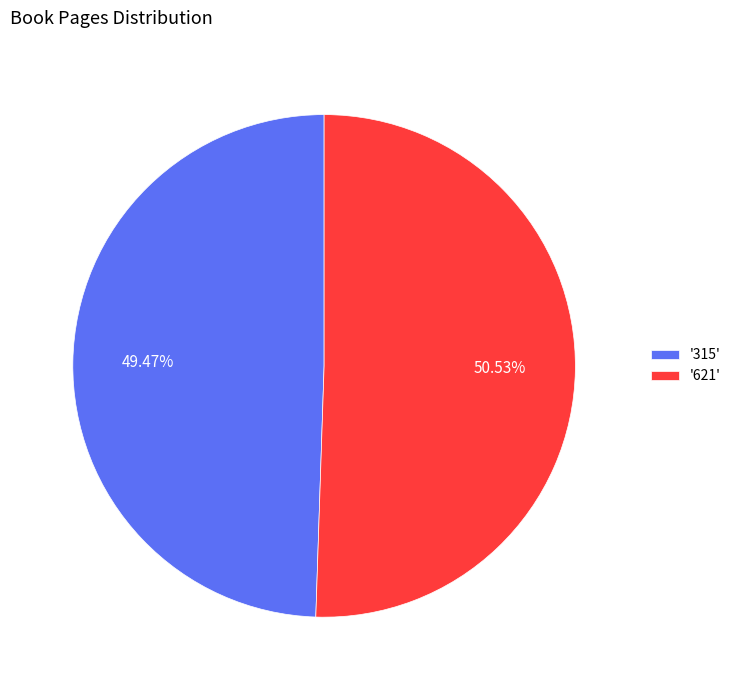

Rank the categories by value from lowest to highest.

'315', '621'